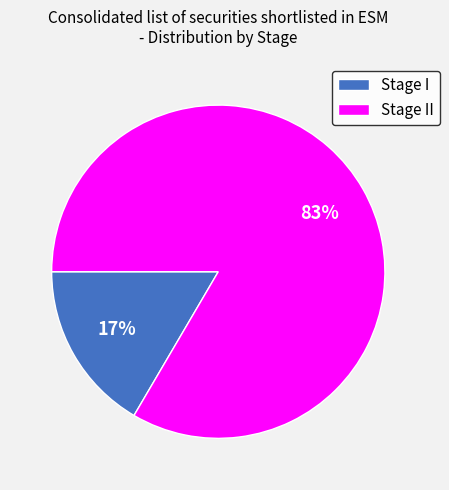

Does any single category account for the majority?

Yes